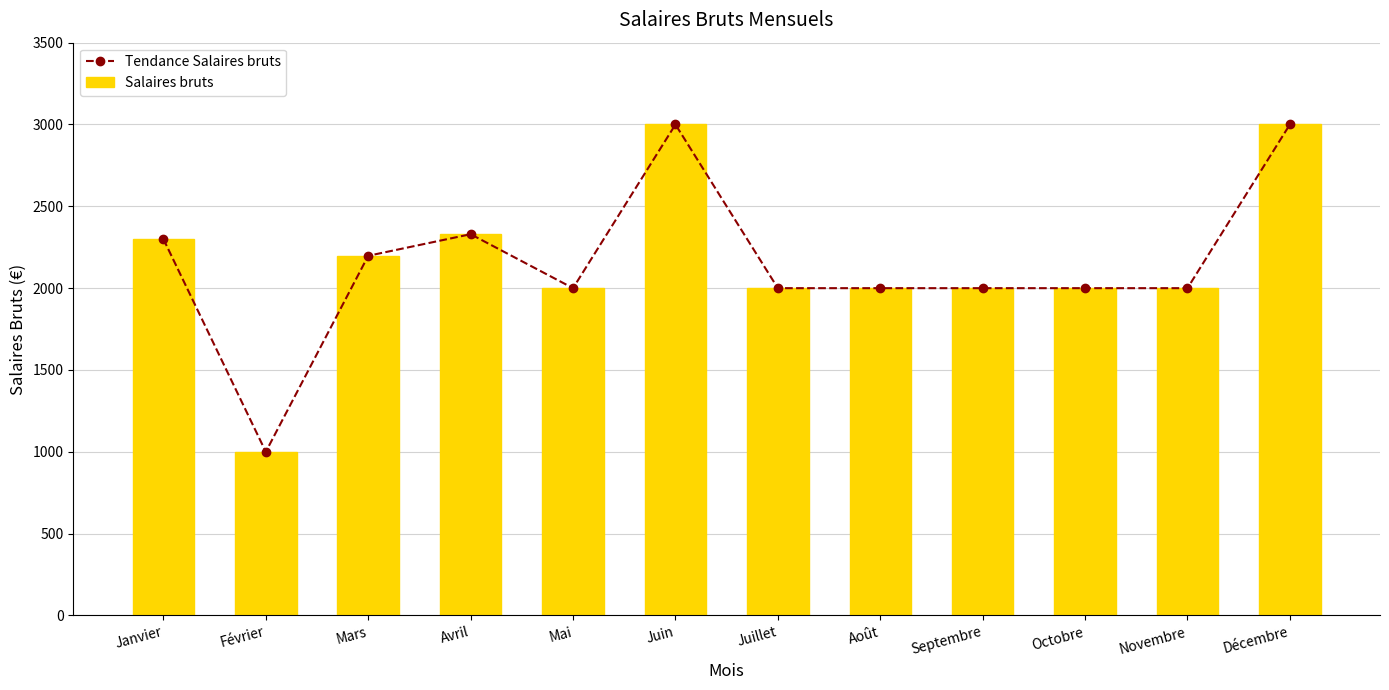

The Salaires bruts series shows 3456.5 at Octobre. True or false?

False